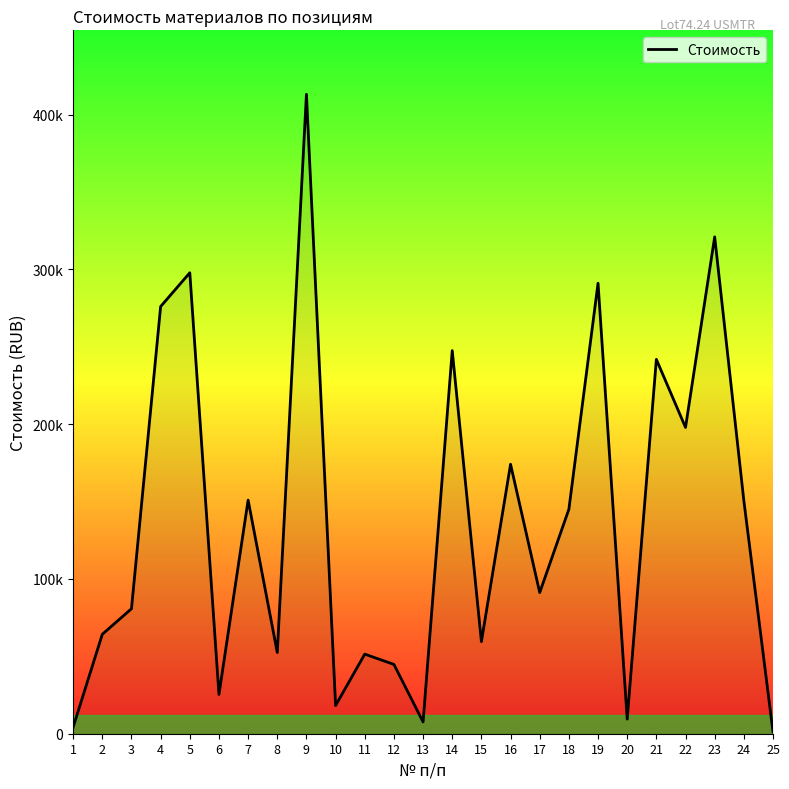

Reading left to right, extract all data points from this chart.

4284.0	64241.8	80736.4	275959.3	297768.1	25387.6	150926.4	52465.7	413071.2	18223.7	51430.4	44763.1	7622.7	247494.4	59494.2	174066.0	91178.3	145002.4	291009.9	9455.2	241824.0	197856.0	320966.4	150585.6	1190.4